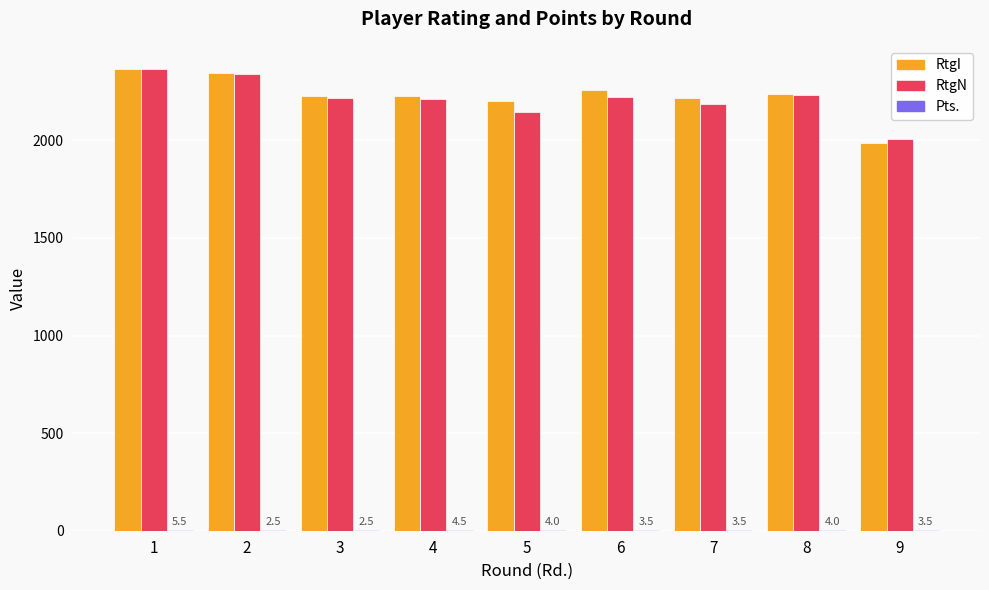

Where does the RtgI series first go above 2229?

1